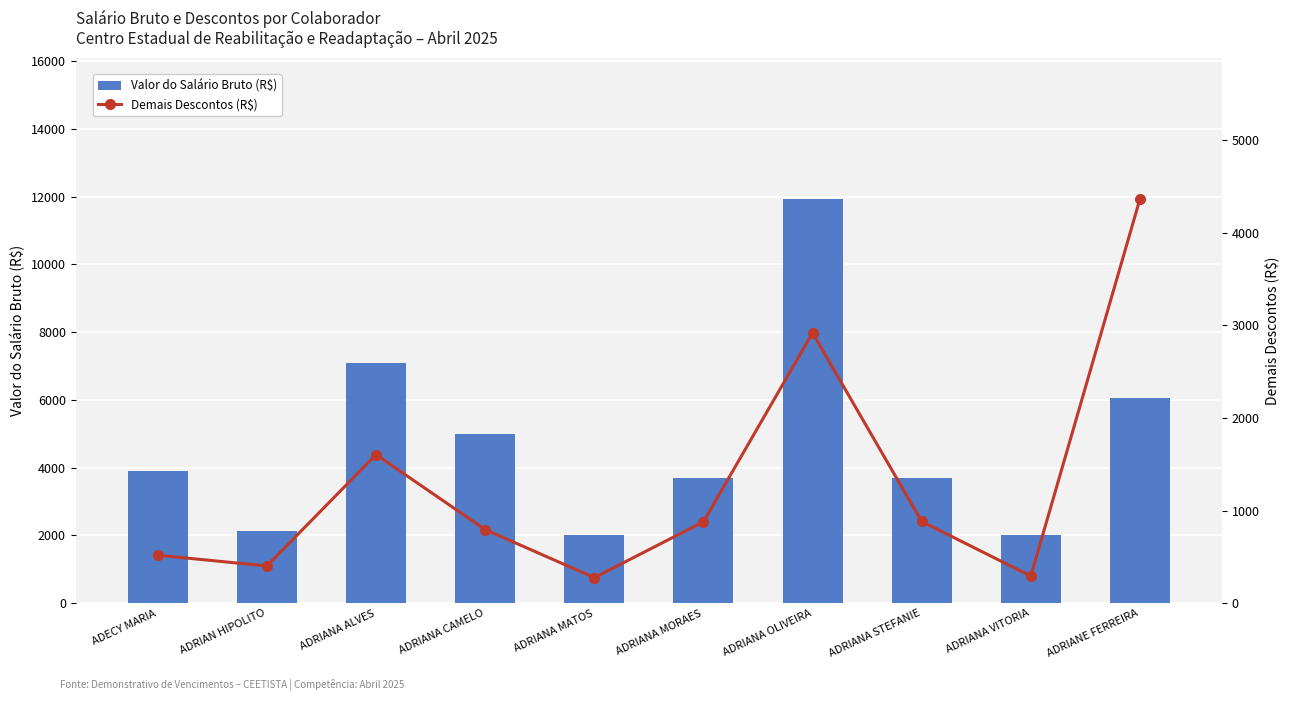

At which category is the sum across all series the highest?

ADRIANA OLIVEIRA